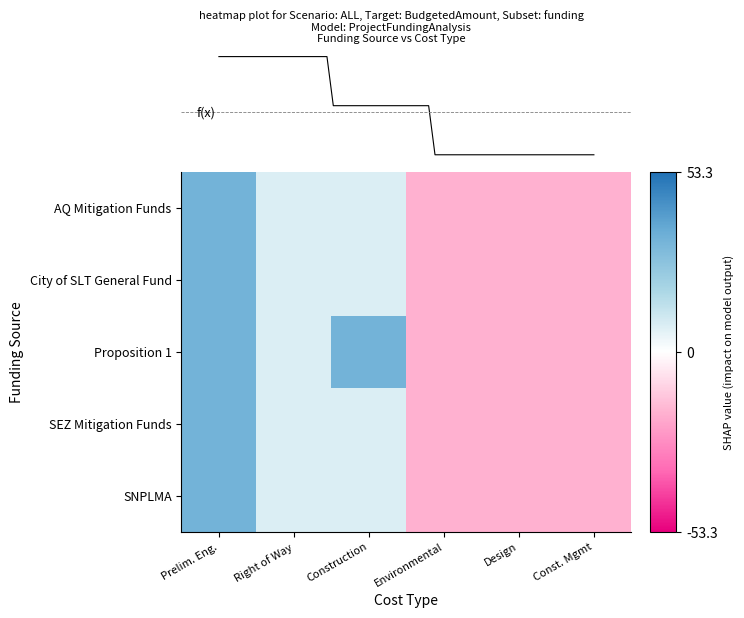

What is the difference between the second highest and second lowest values in the row_0 series?

25.6